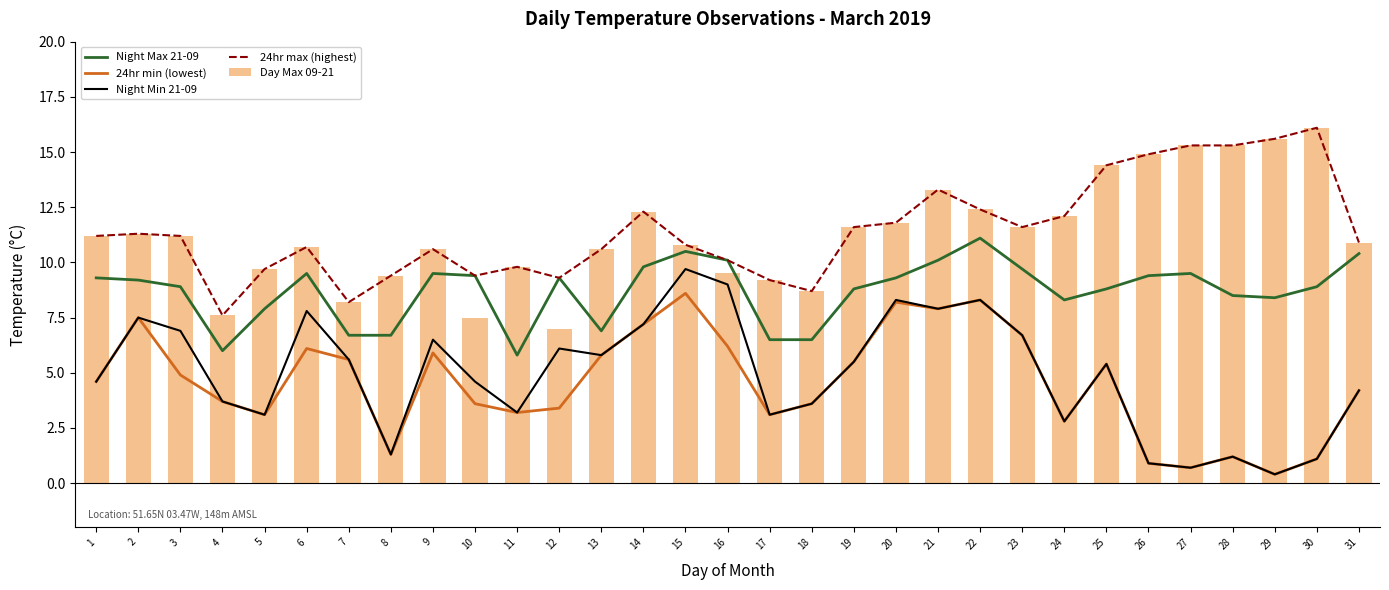

Between 22 and 27, which series saw the biggest shift?

24hr min (lowest)